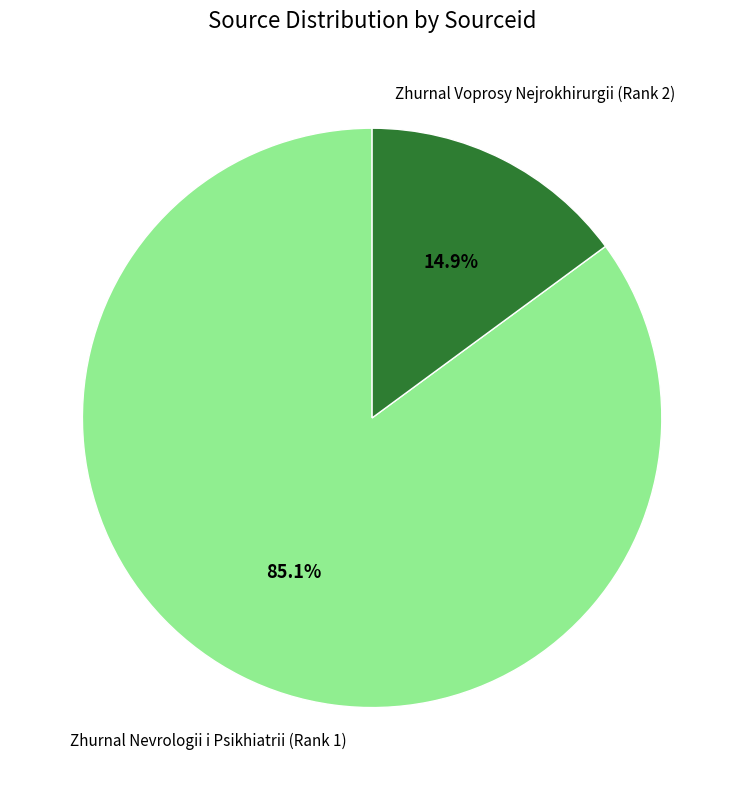

Is there any slice that represents more than half of the pie?

Yes